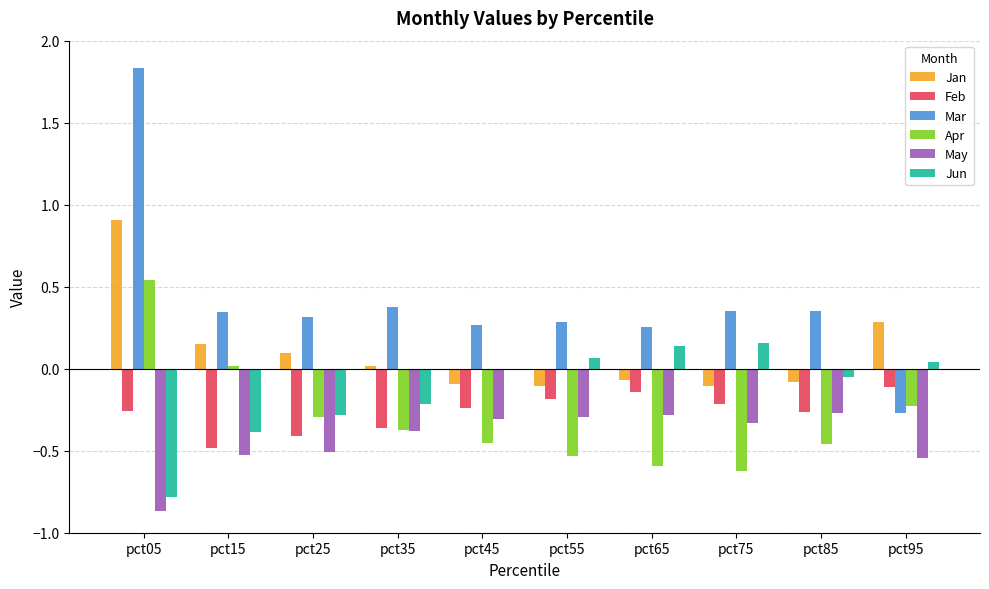

What value does the Jan series have at pct05?

0.9